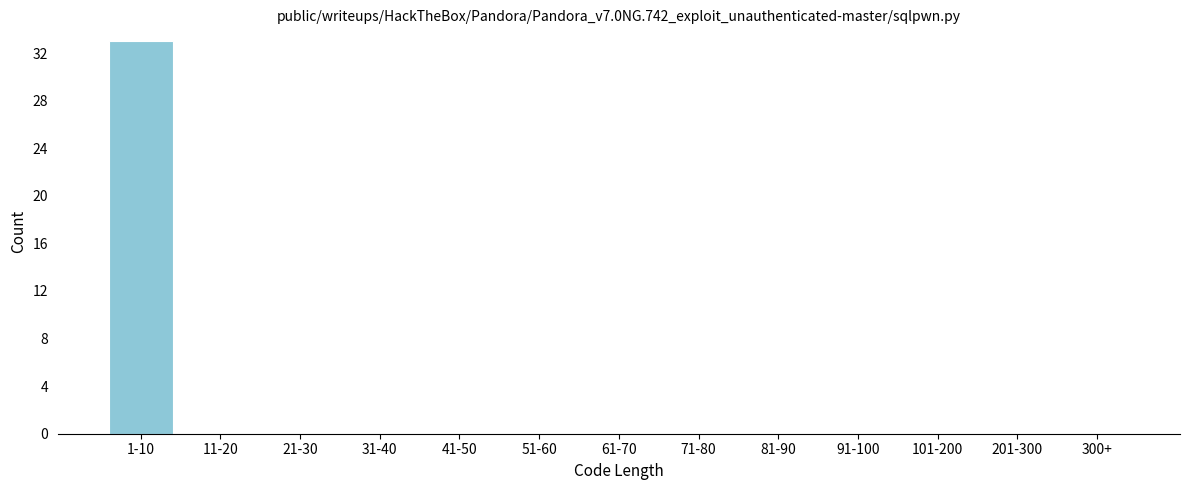

Reading right to left, what are all the values shown in this chart?

300+=0	201-300=0	101-200=0	91-100=0	81-90=0	71-80=0	61-70=0	51-60=0	41-50=0	31-40=0	21-30=0	11-20=0	1-10=33